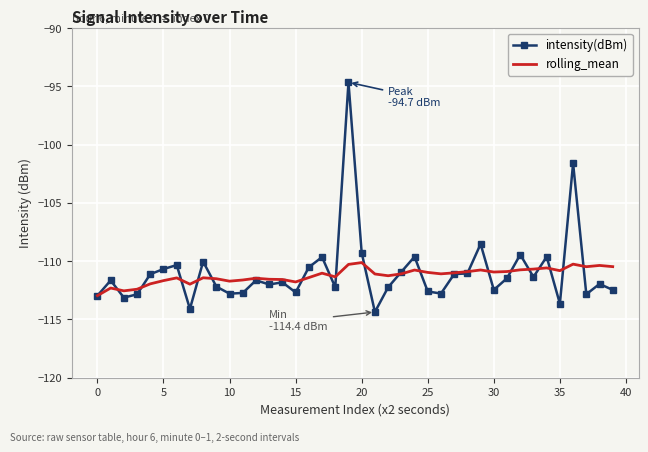

What is the difference between the maximum and minimum values in the intensity(dBm) series?

19.7